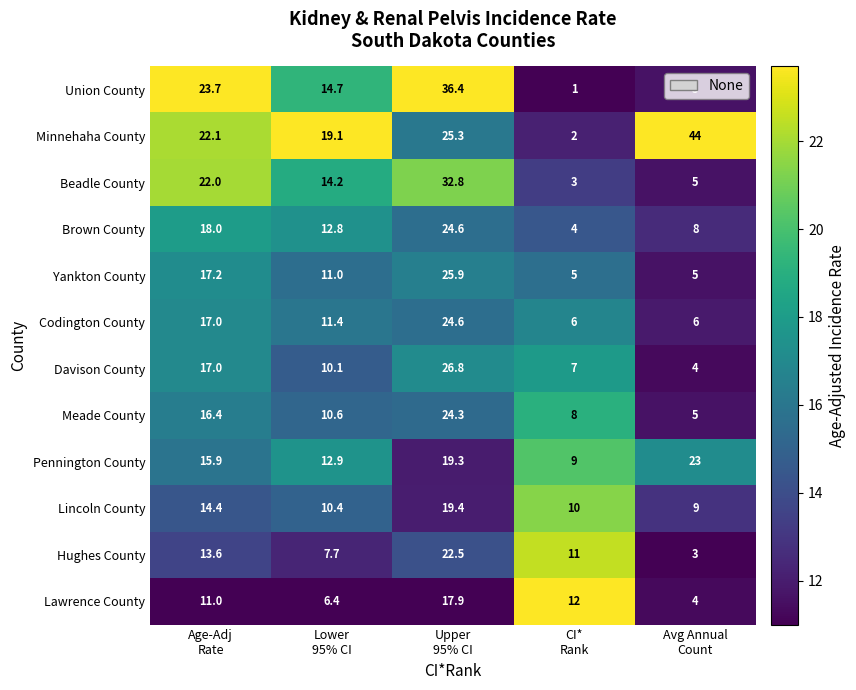

Which series has the largest total across all categories?

Minnehaha County